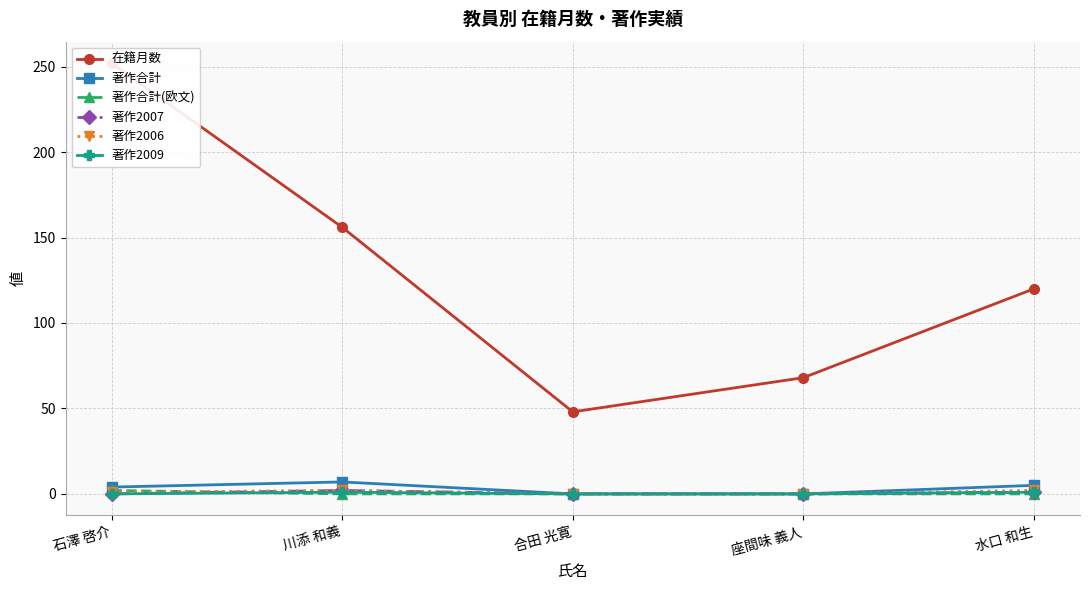

What is the difference between the highest and lowest values at 座間味 義人?

68